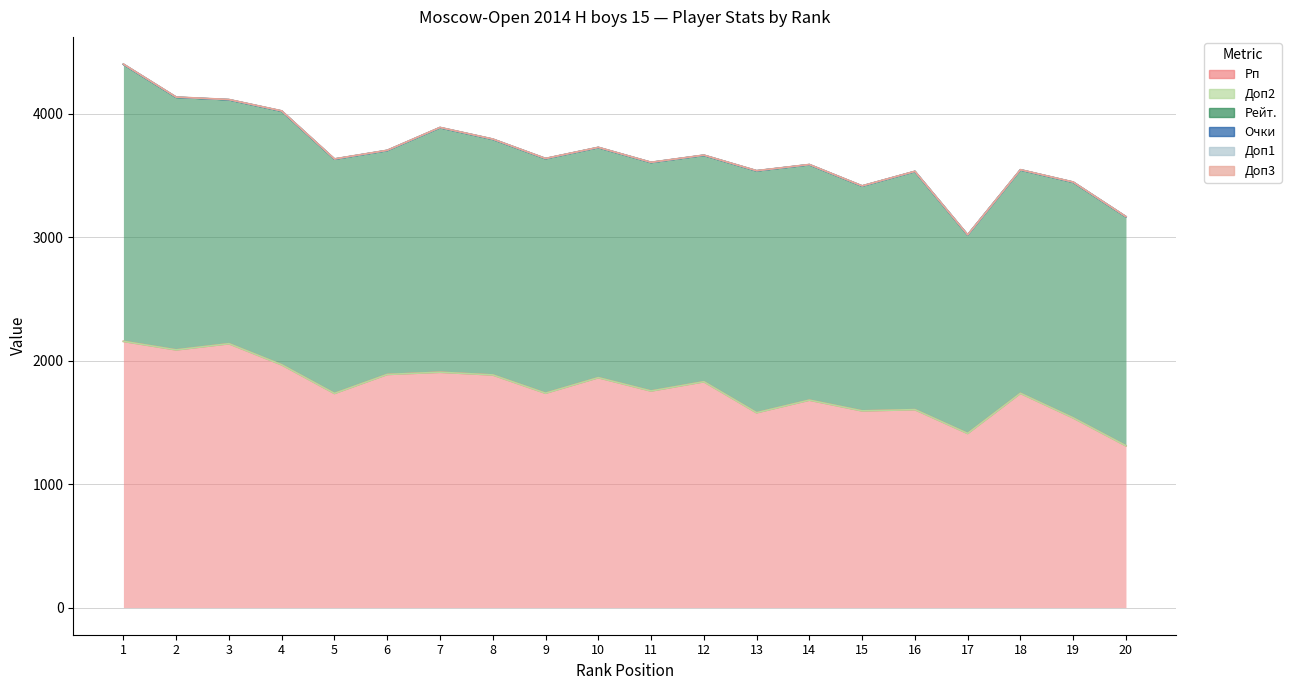

How many series are shown in this chart?

6